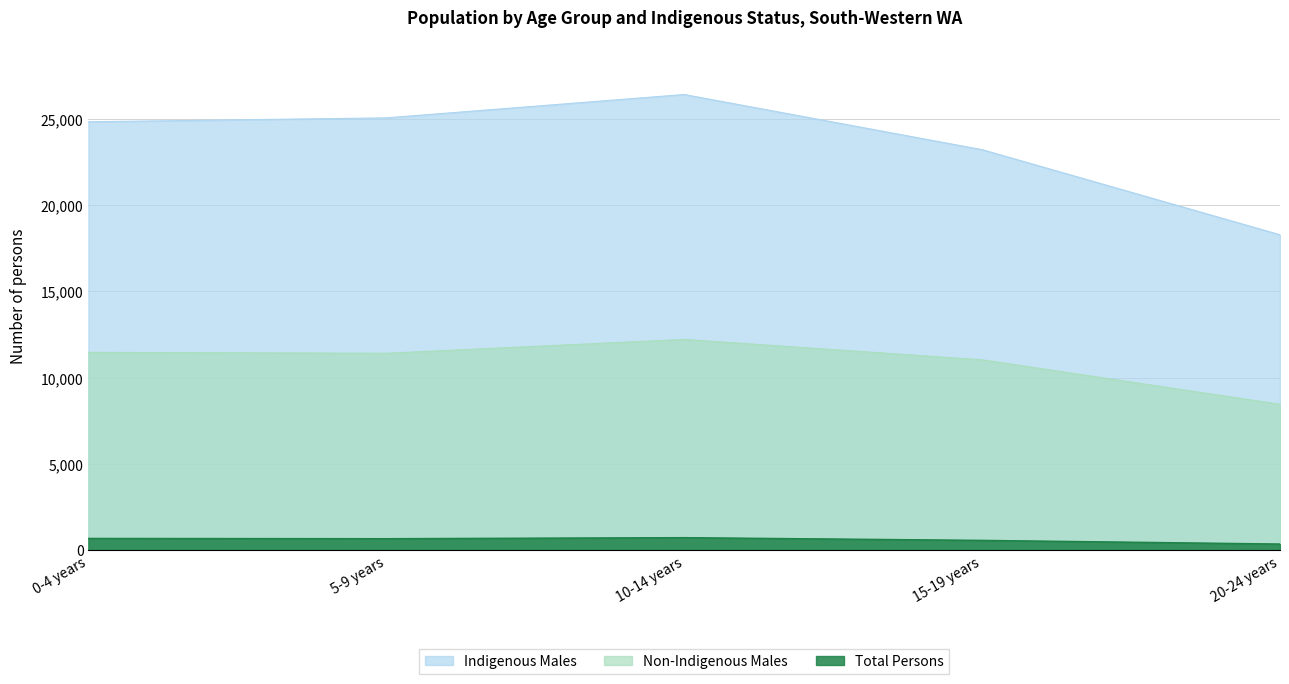

The value of Indigenous Males at 10-14 years is 26418. True or false?

True